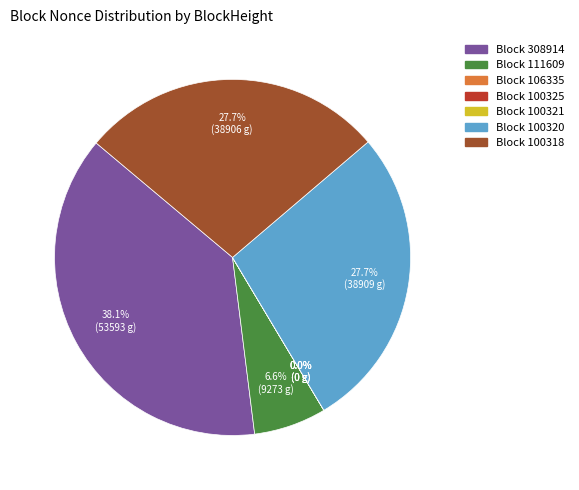

To the nearest percent, what portion does 100320 represent?

28%